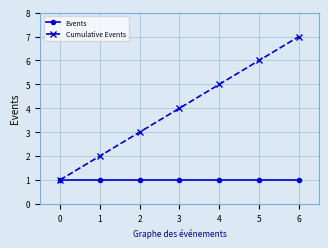

Rank the series by their maximum value, from lowest to highest.

Events, Cumulative Events